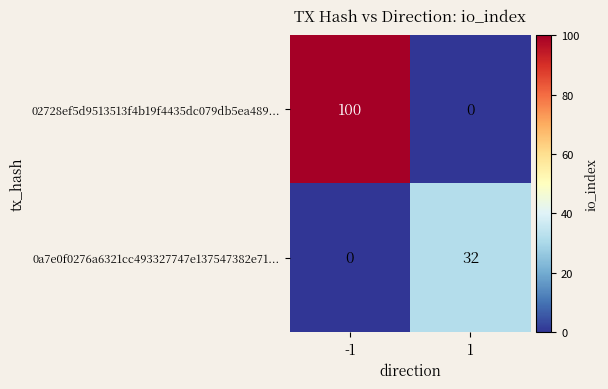

Between -1 and 1, which series saw the biggest shift?

02728ef5d9513513f4b19f4435dc079db5ea489...